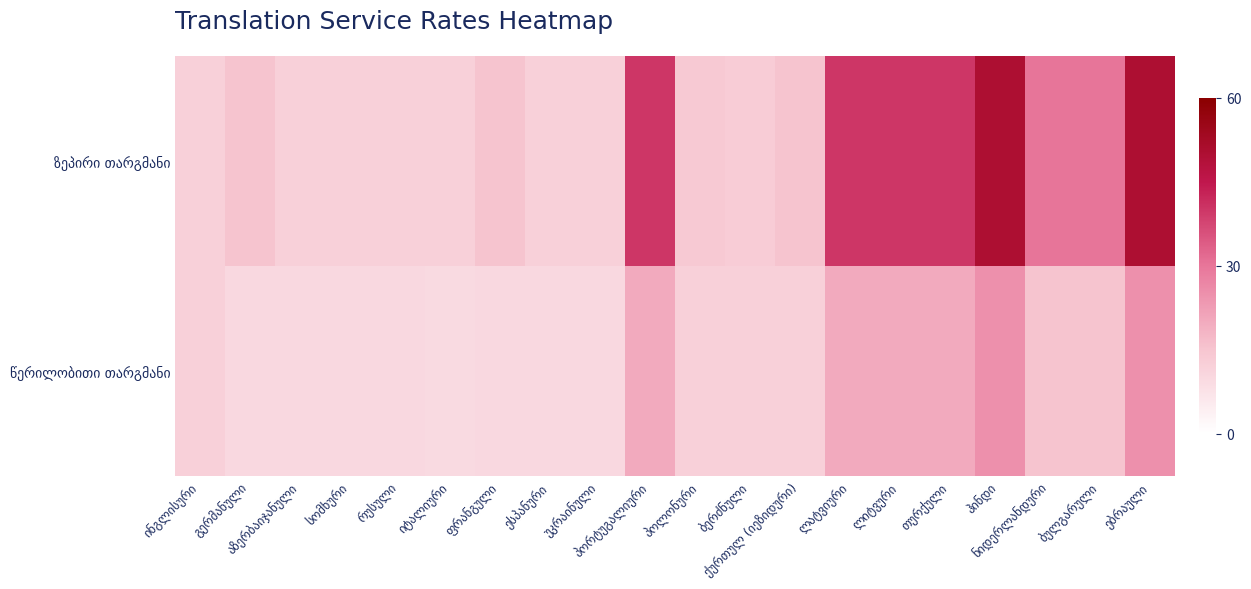

How many series are shown in this chart?

2